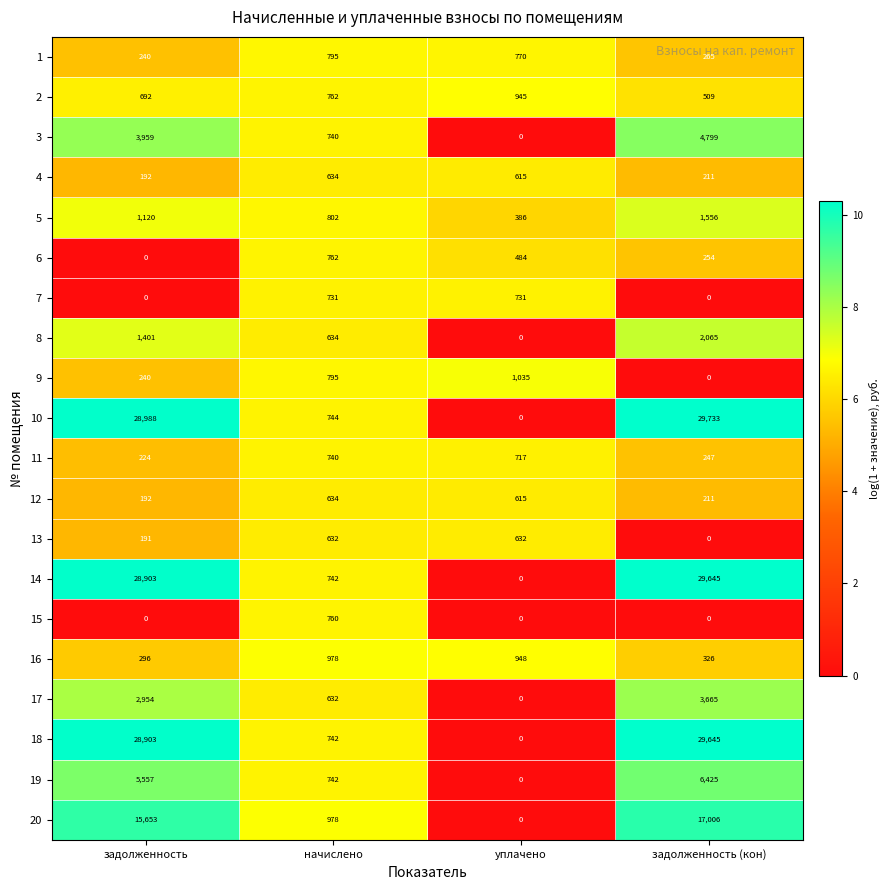

Is it true that 14 equals 14054 at задолженность?

False